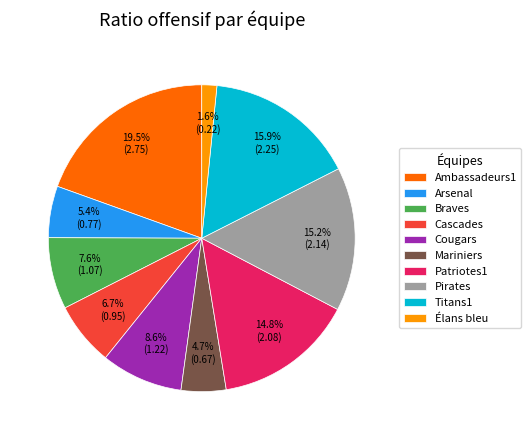

To the nearest percent, what is the average slice percentage?

10%